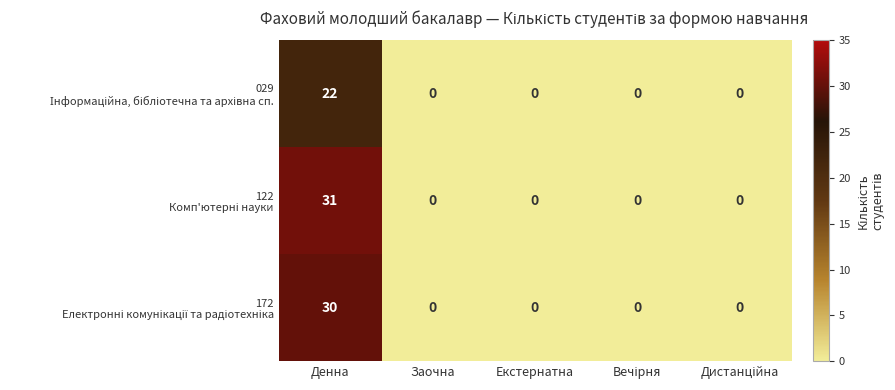

At which category is the sum across all series the highest?

Денна